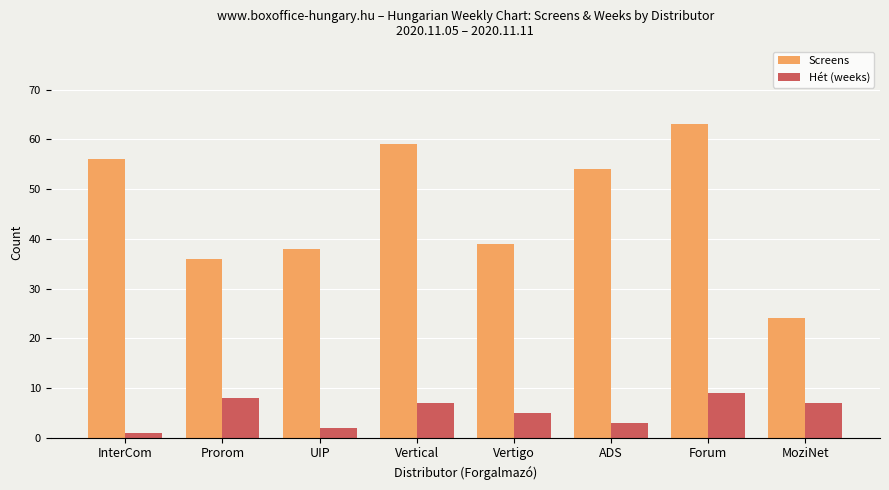

Reading left to right, transcribe all the data shown in this chart.

Screens: InterCom=56	Prorom=36	UIP=38	Vertical=59	Vertigo=39	ADS=54	Forum=63	MoziNet=24
Hét (weeks): InterCom=1	Prorom=8	UIP=2	Vertical=7	Vertigo=5	ADS=3	Forum=9	MoziNet=7